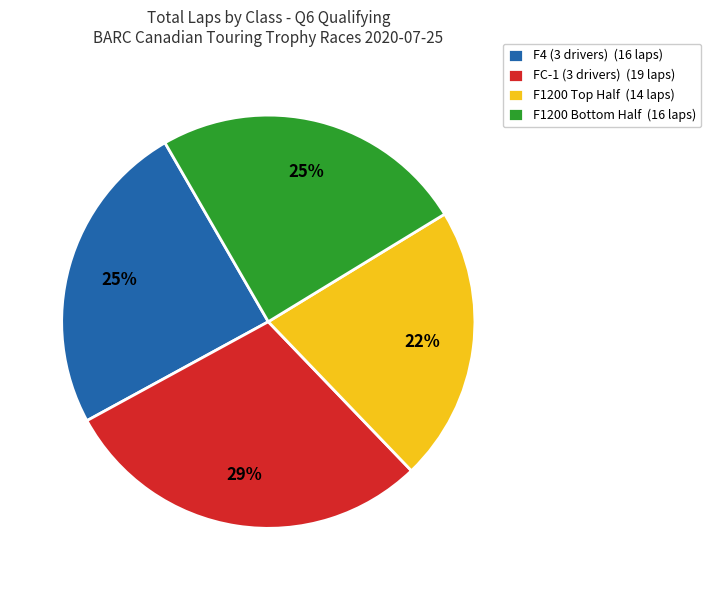

Is there any slice that represents more than half of the pie?

No